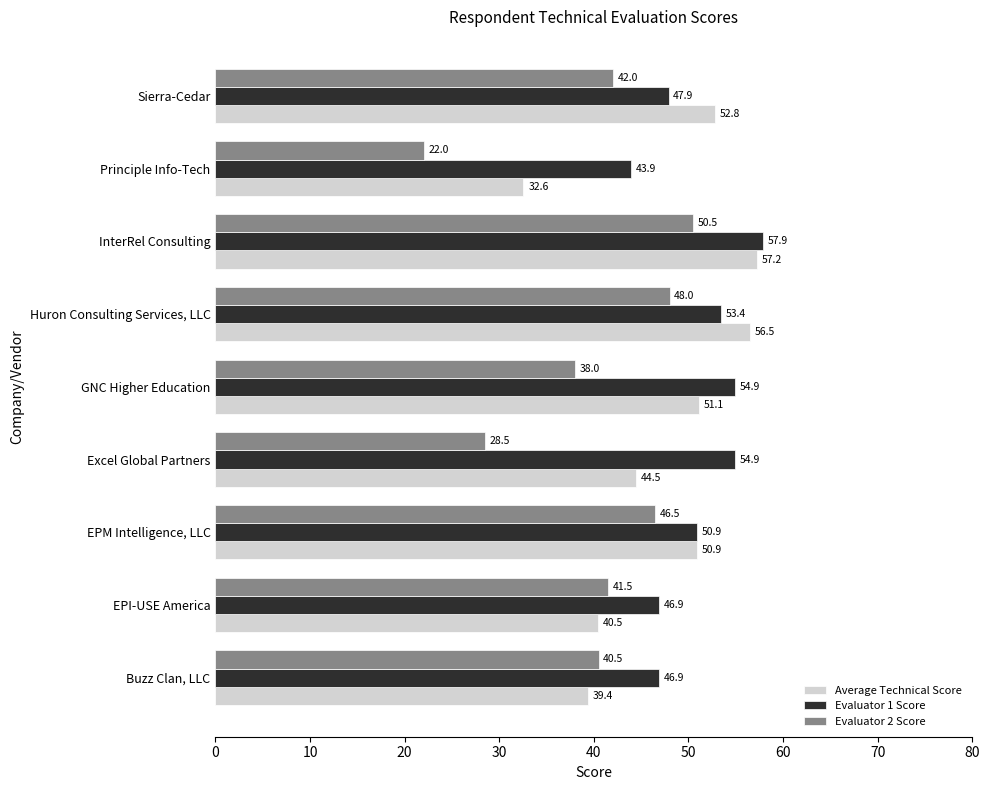

How many data points in Evaluator 1 Score are less than 50?

4